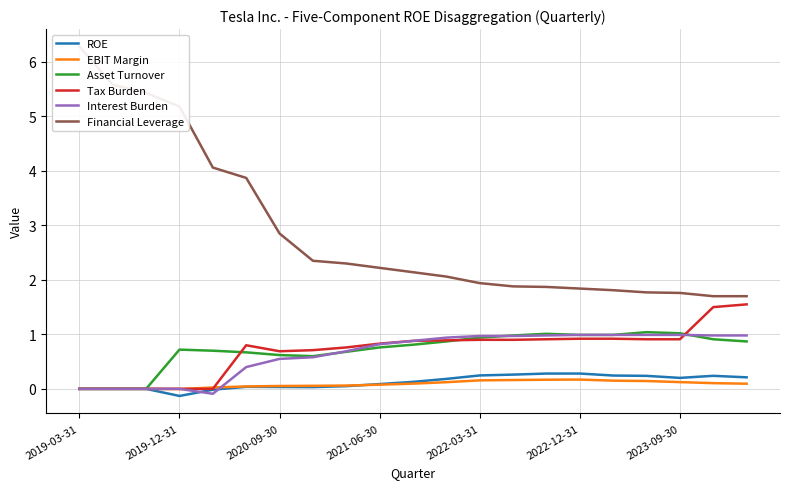

How many distinct data groups are displayed?

6